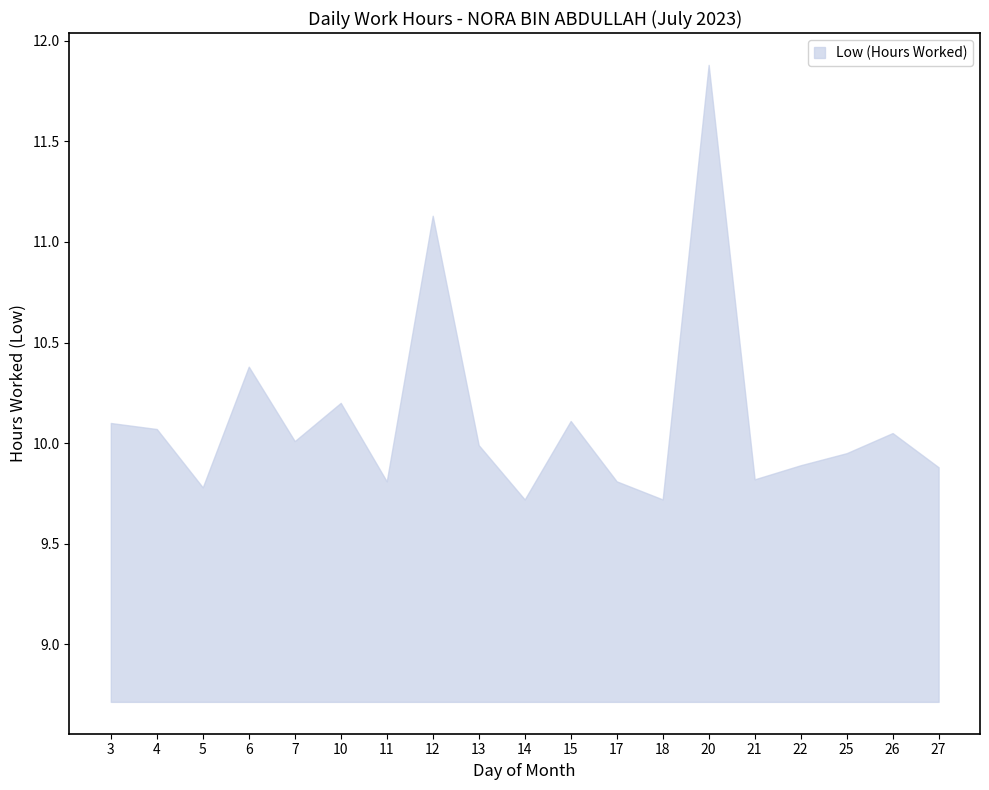

What is the maximum value shown in the chart?

11.9